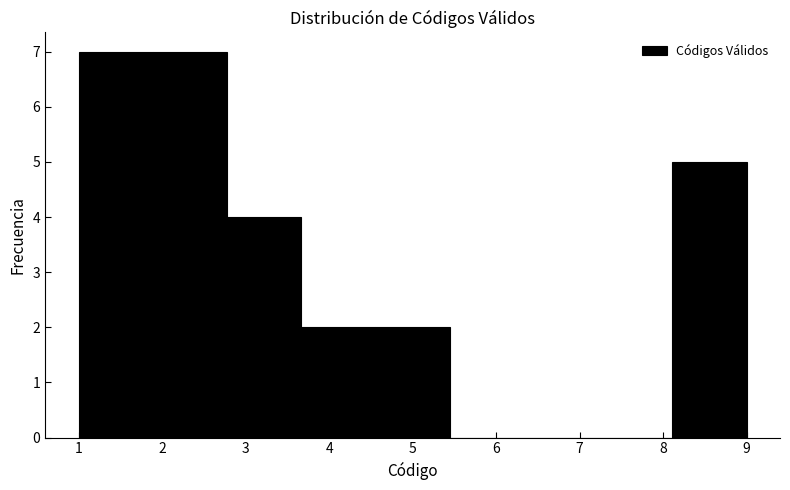

Reading left to right, list every bar in this chart as the range it spans on the x-axis followed by its height. Neither the bar edges nor the heights are printed on the chart, so give them approximately, as read against the axes.

1.0 to 1.9: 7
1.9 to 2.8: 7
2.8 to 3.7: 4
3.7 to 4.6: 2
4.6 to 5.4: 2
5.4 to 6.3: 0
6.3 to 7.2: 0
7.2 to 8.1: 0
8.1 to 9.0: 5